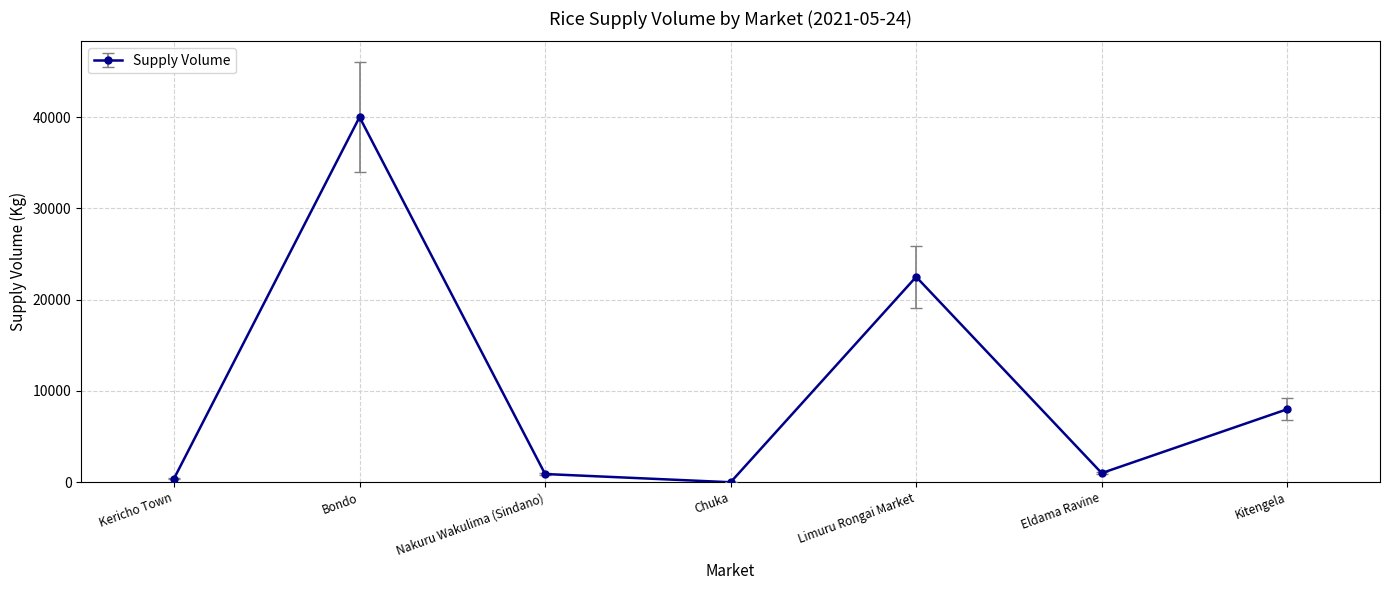

How many data points are less than 1000?

3